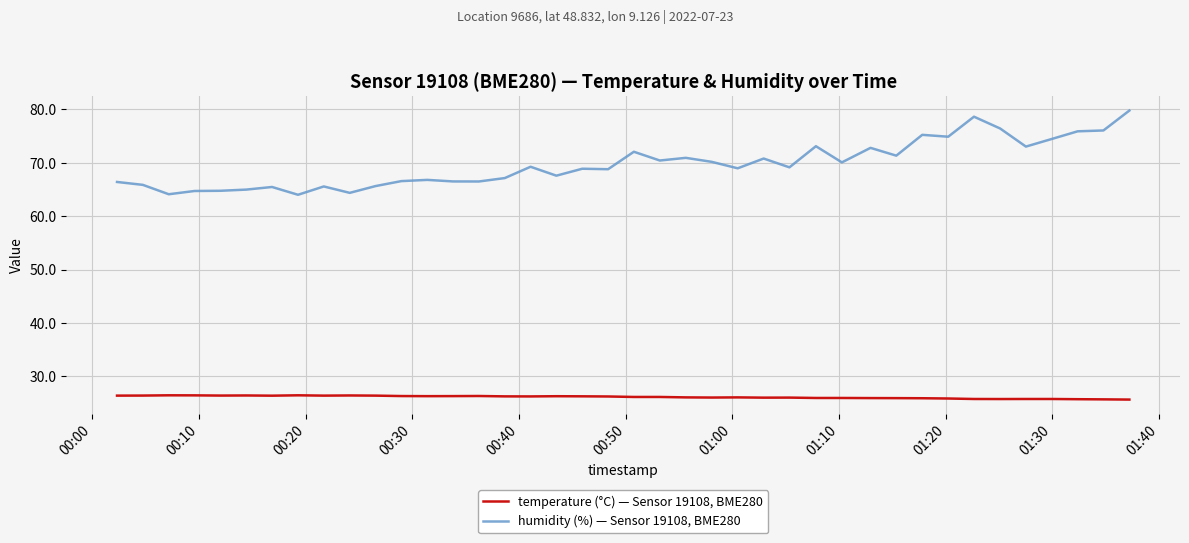

Which series has the widest spread of values?

humidity (%) — Sensor 19108, BME280